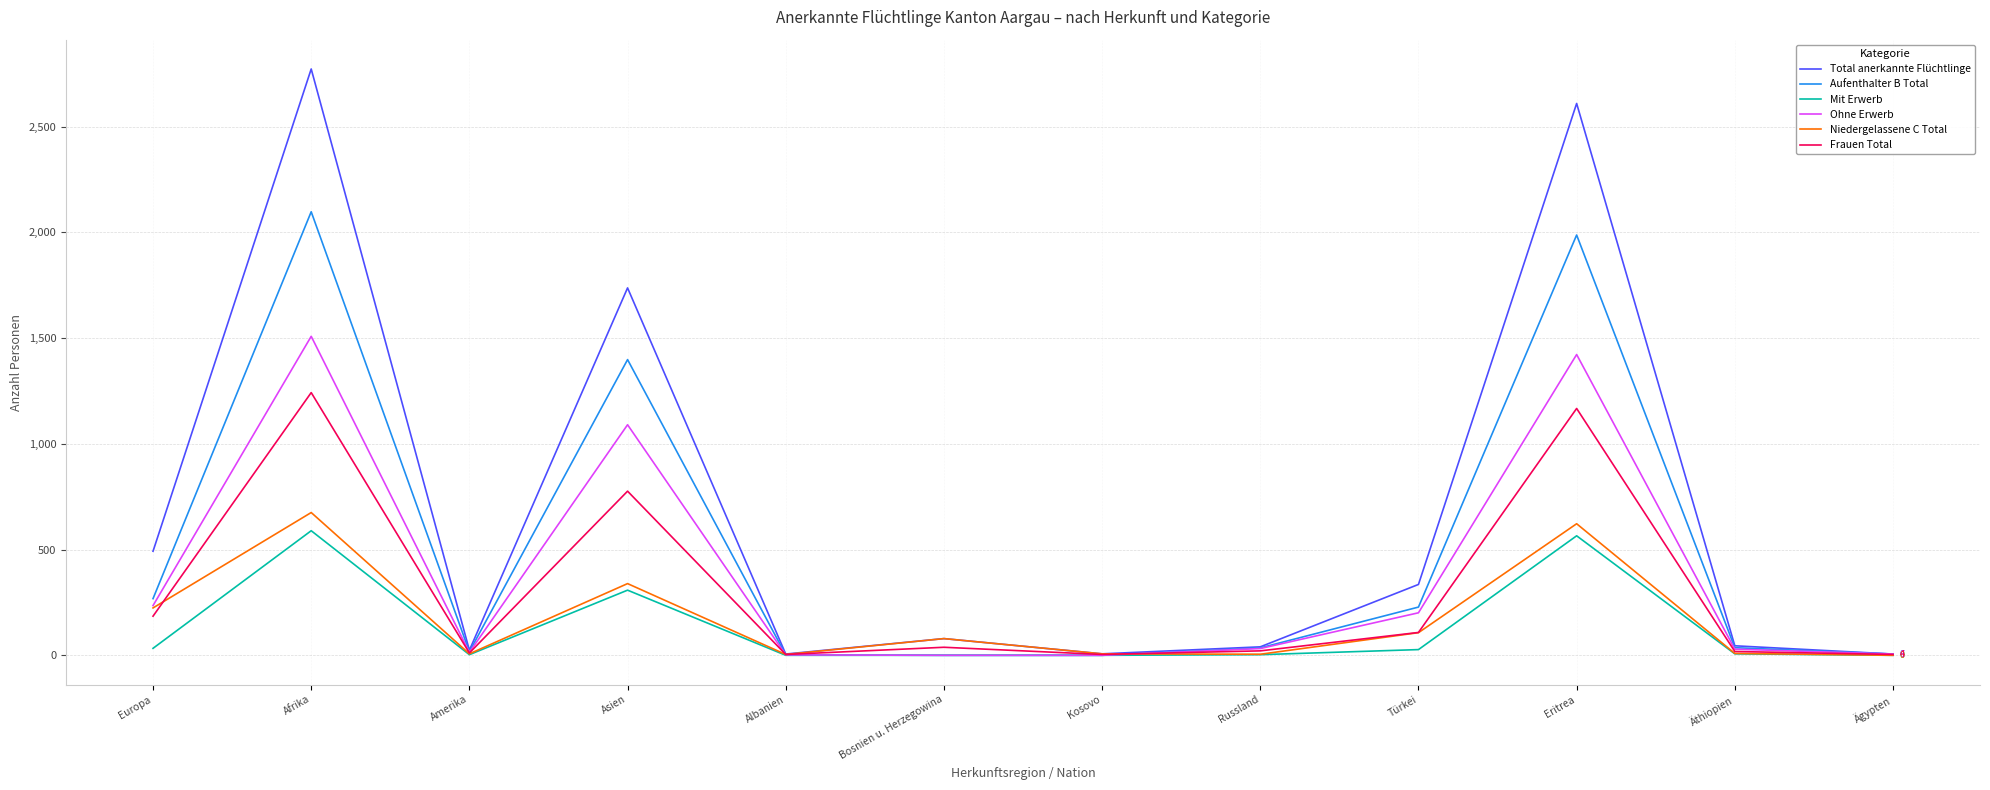

Which series has the widest spread of values?

Total anerkannte Flüchtlinge